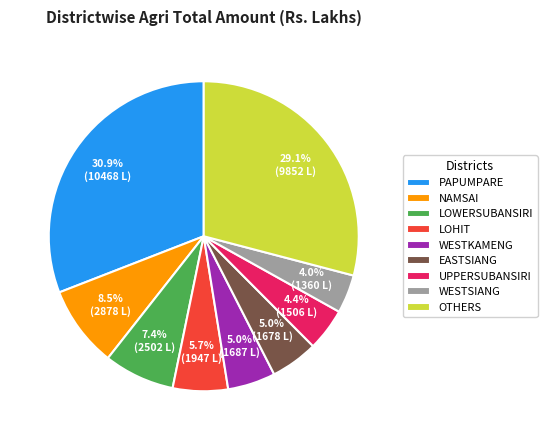

How many segments does this pie chart have?

9